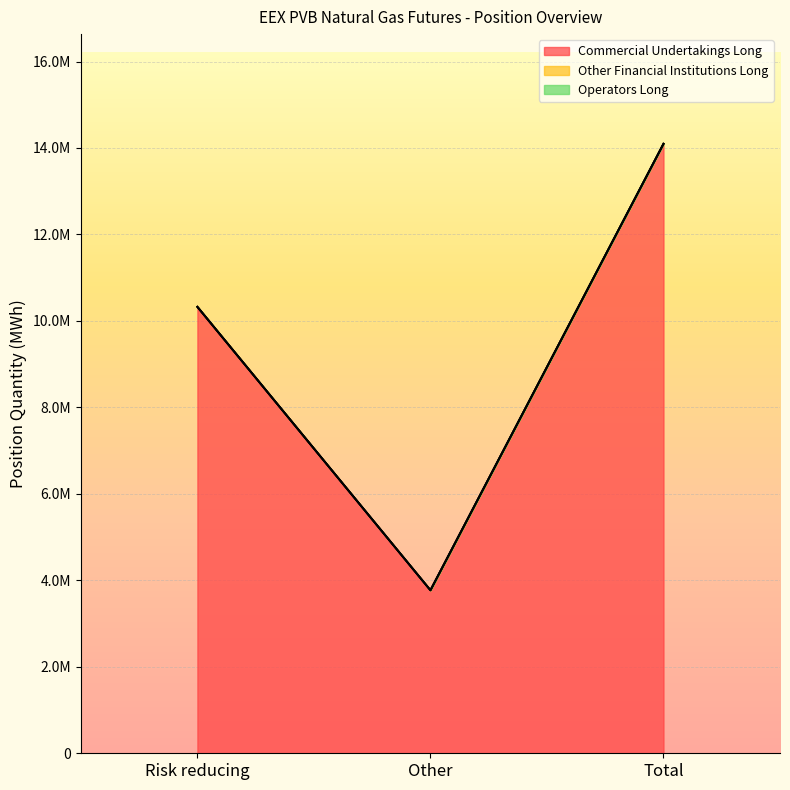

Reading right to left, transcribe all the data shown in this chart.

Commercial Undertakings Long: 14096200	3771010	10325190
Other Financial Institutions Long: 0	0	0
Operators Long: 0	0	0